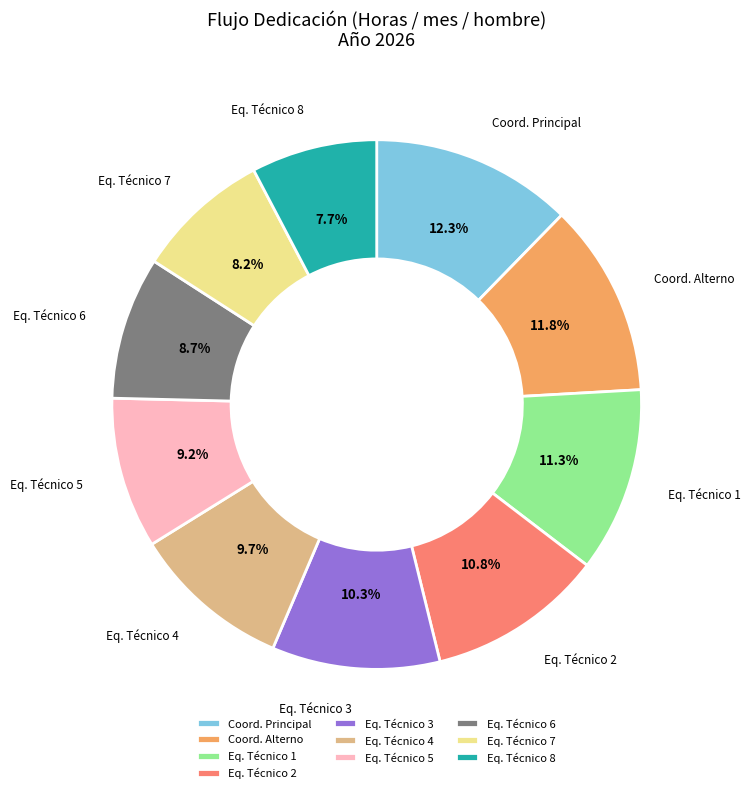

Which has a higher value, Eq. Técnico 7 or Coord. Principal?

Coord. Principal